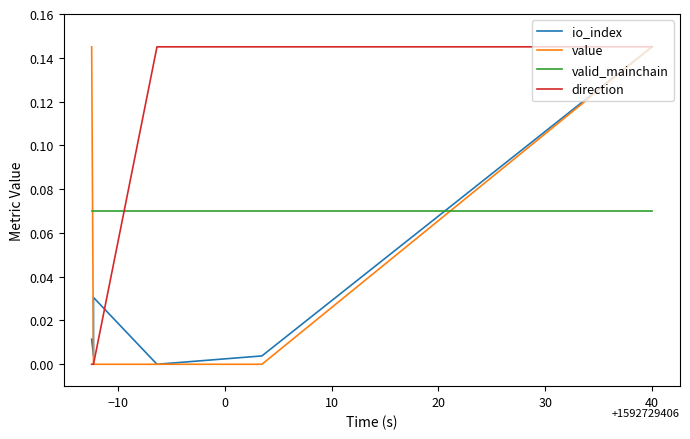

How many data points does each series have?

6